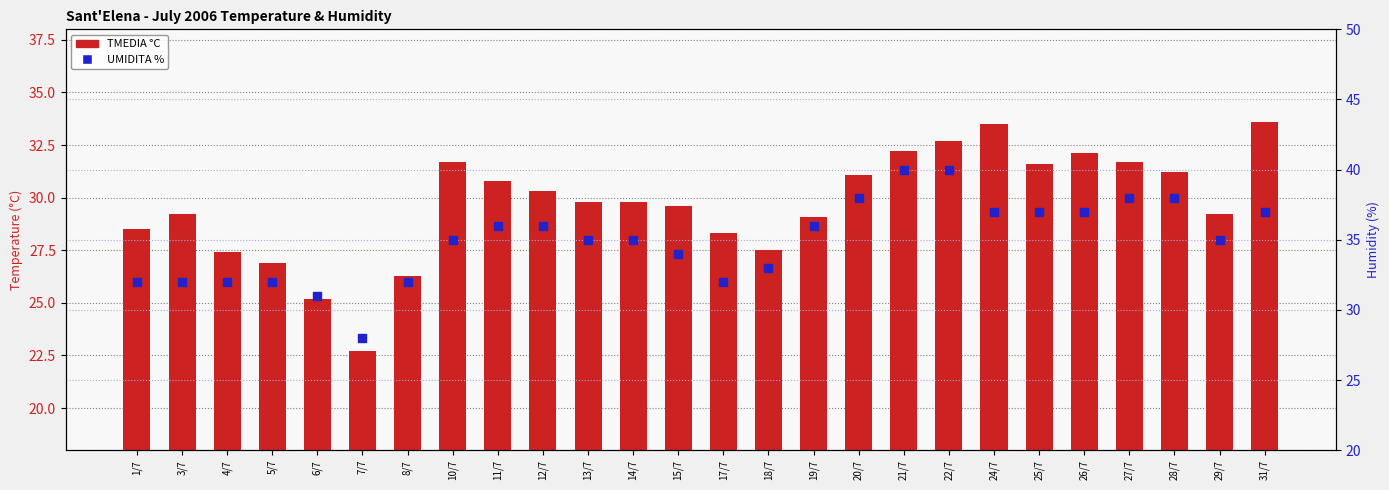

Which series has the widest spread of Y values?

UMIDITA %